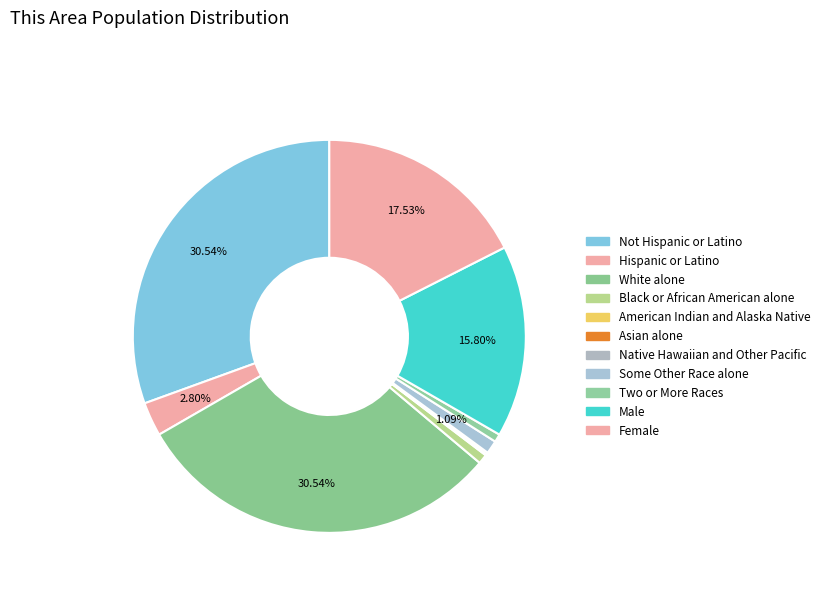

The Asian alone slice represents 0% of the pie. True or false?

True